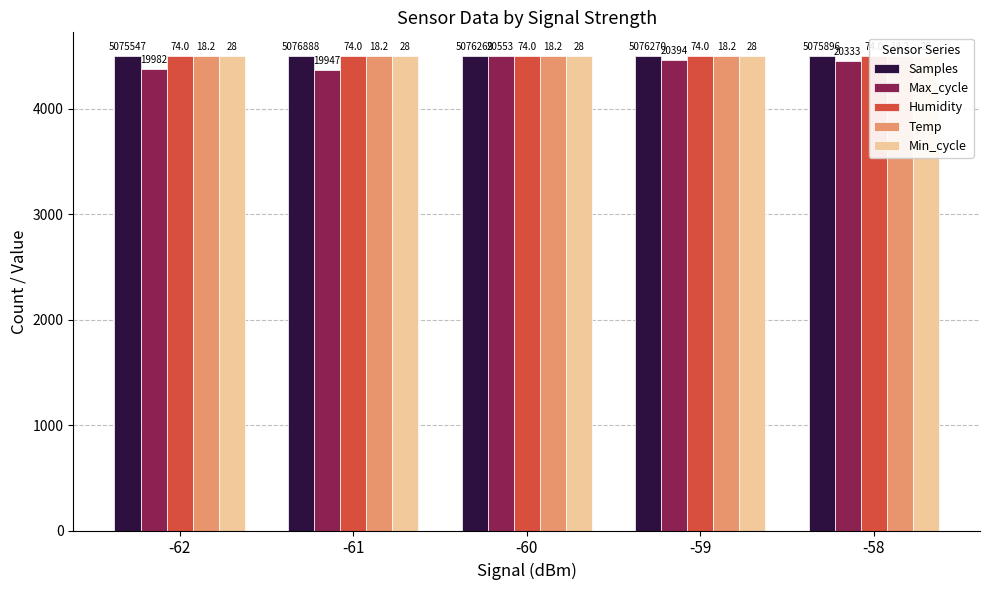

What value does the Samples series have at -60?

4500.0